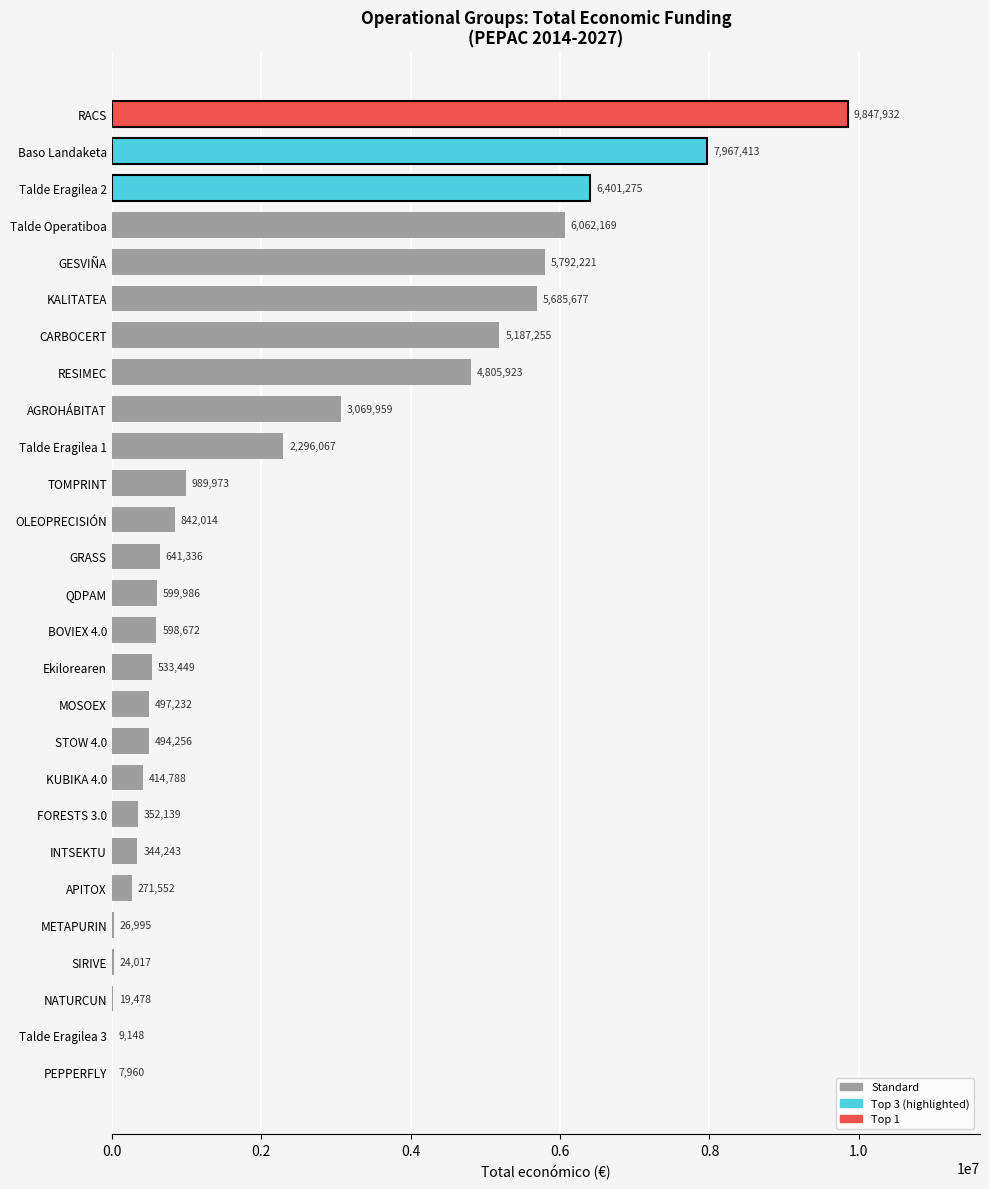

What is the average value?

2362338